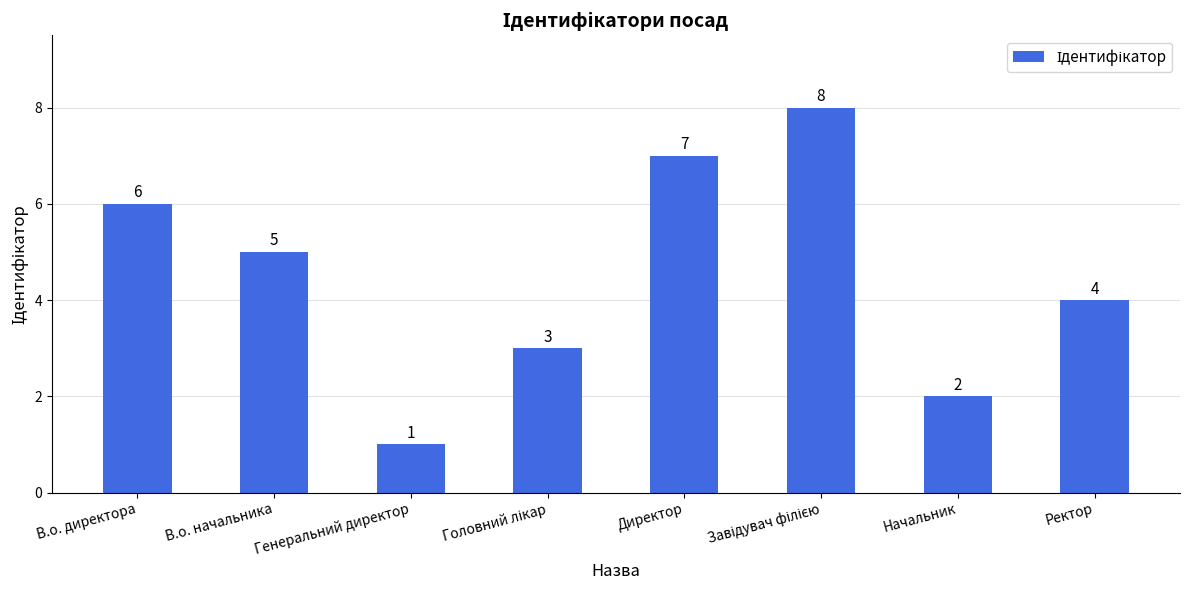

Which has a higher value, Начальник or Директор?

Директор